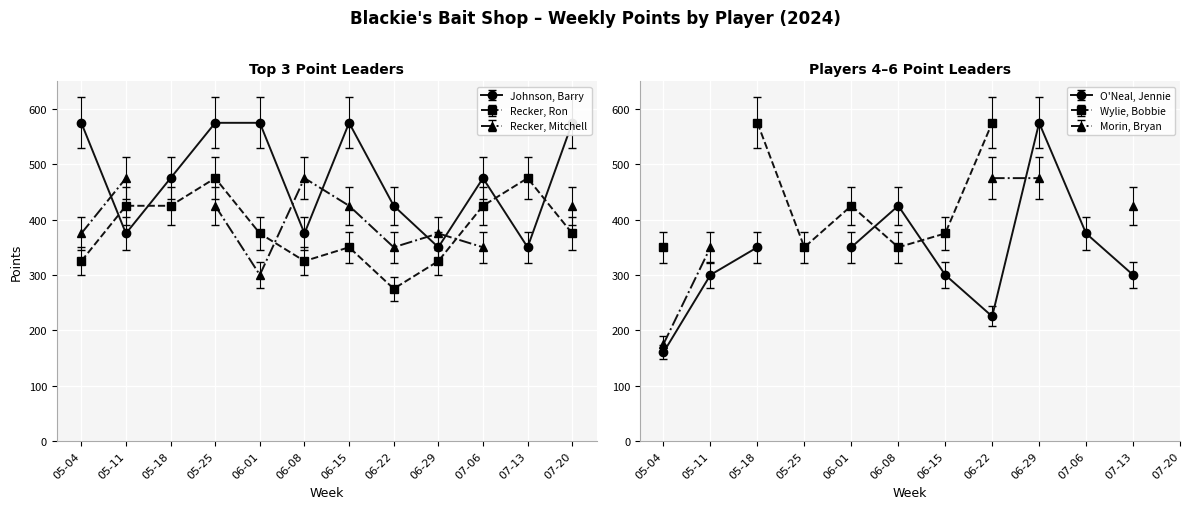

How many intersections are there between Johnson, Barry and Wylie, Bobbie?

4